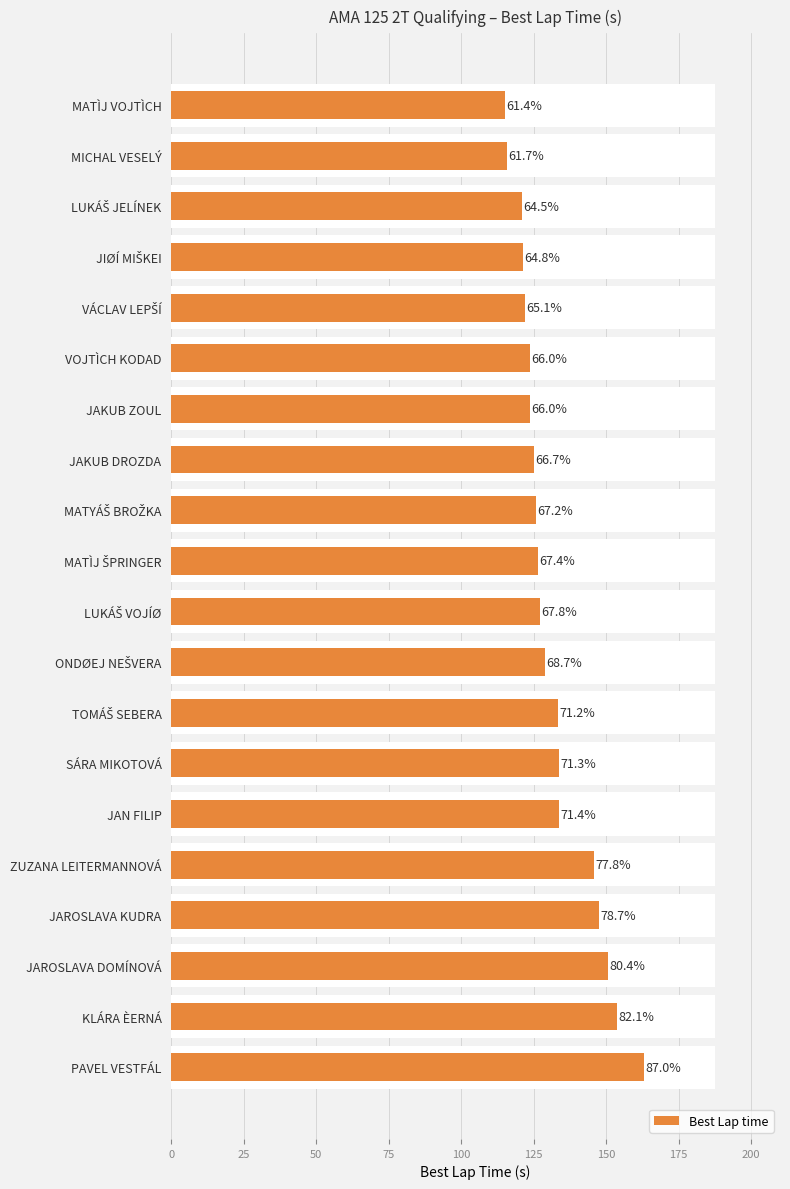

How many bars are there in total?

20